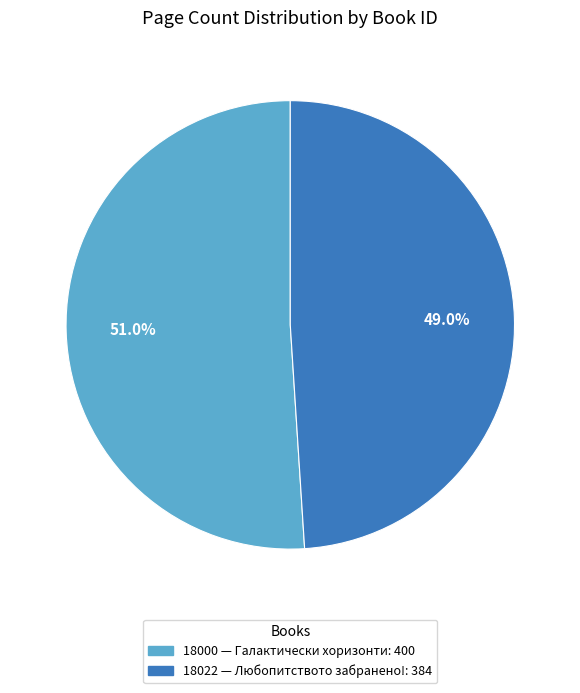

Count the number of slices in the pie.

2